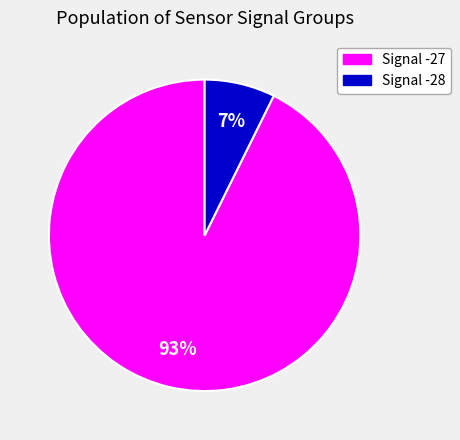

How many slices are in this pie chart?

2